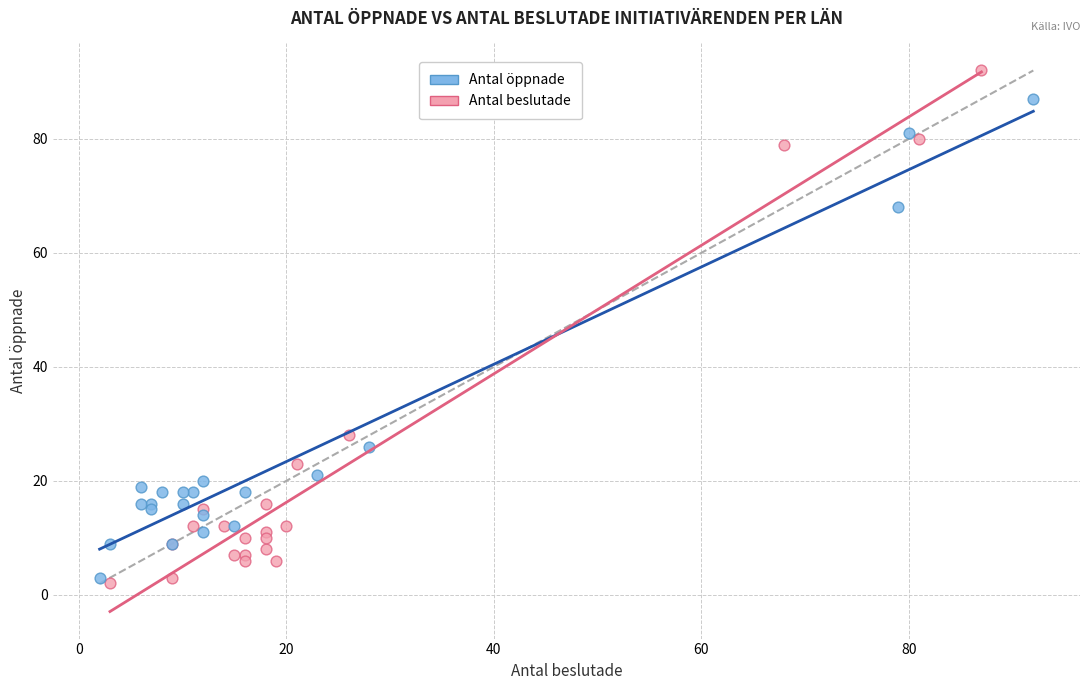

Which series has the largest Y range (max minus min)?

Antal beslutade